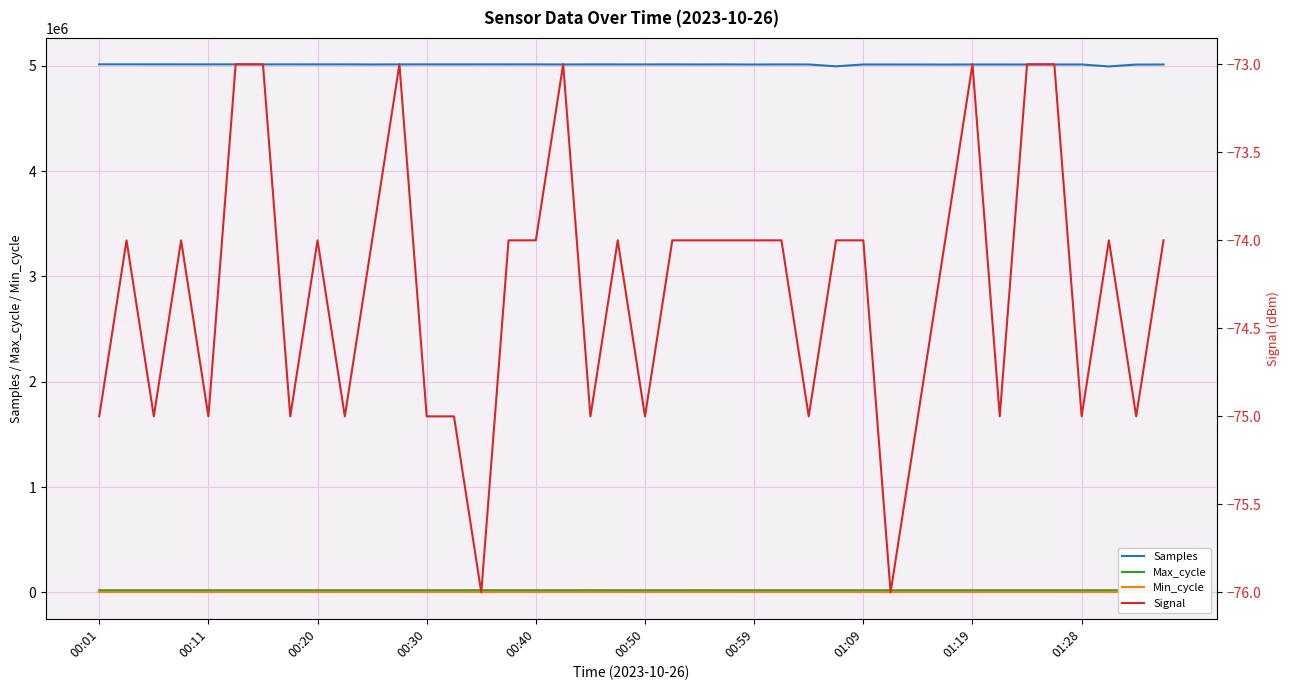

Is this an area chart (filled region under the line)?

No